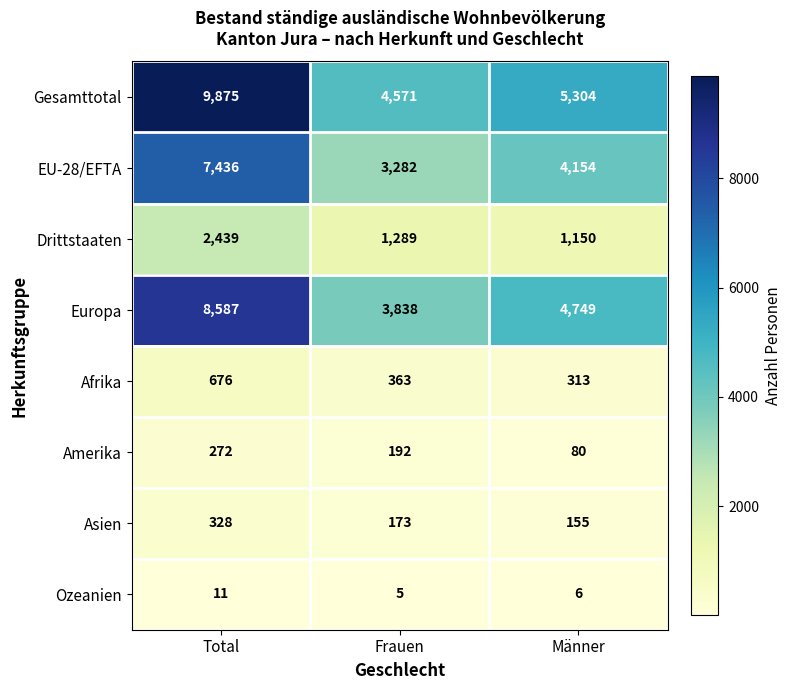

Is it true that EU-28/EFTA equals 5007 at Frauen?

False